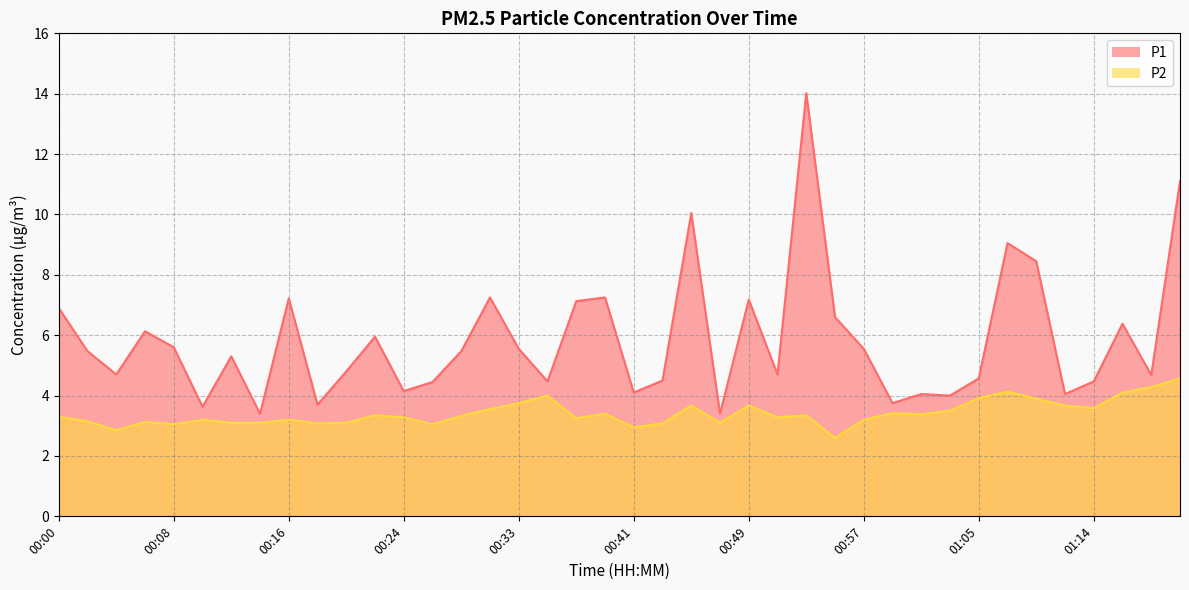

What is the difference between the P1 values at 01:14 and 01:20?

6.6